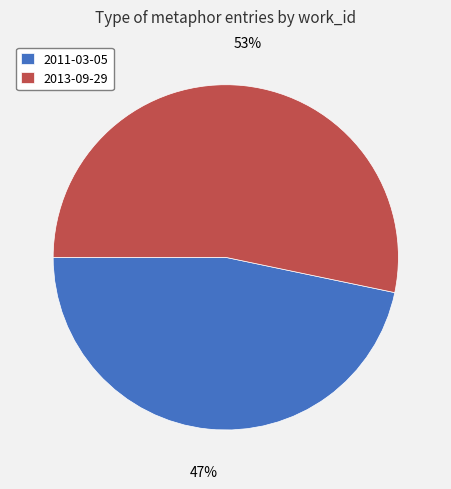

Approximately how many times larger is the value at 2011-03-05 compared to 2013-09-29?

0.9